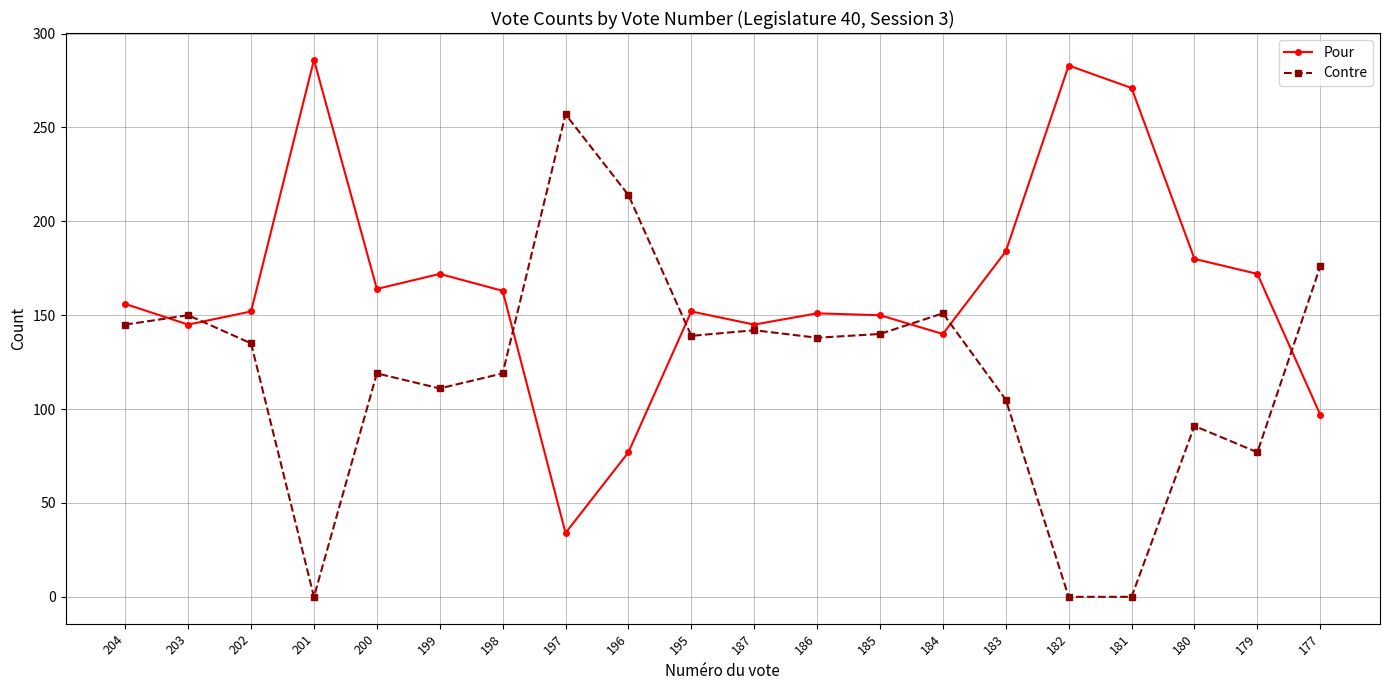

What is the value of the Contre point at the 9th from the left?

214